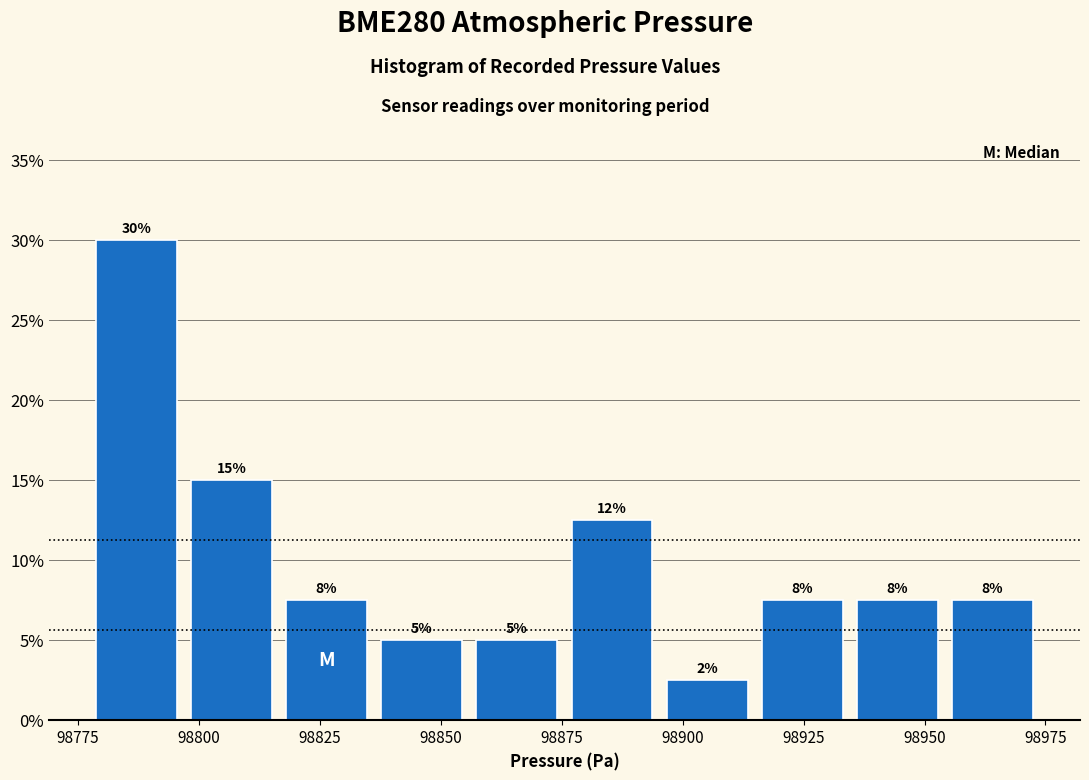

Around what value on the x-axis is the tallest bar? Give the approximate position of its centre, as read against the axis.

98785